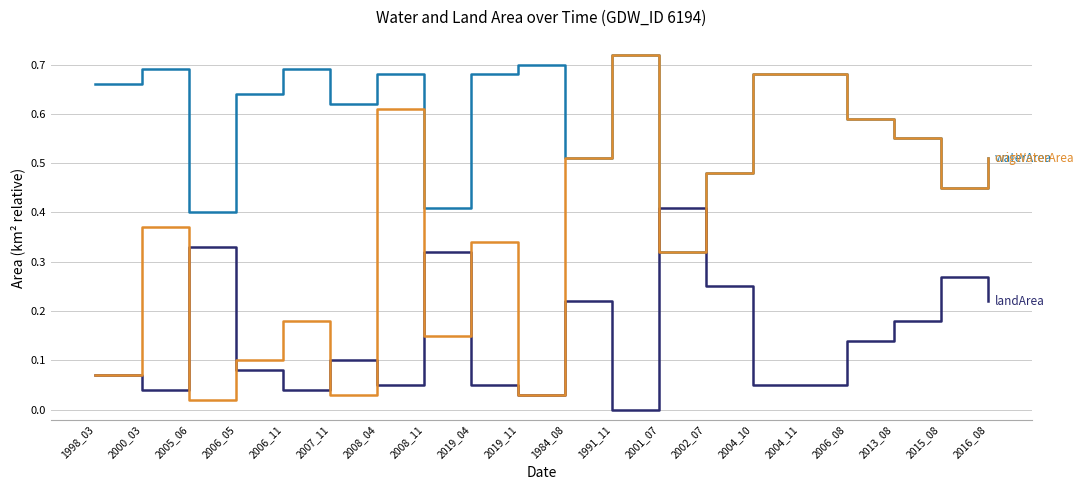

What position from the right is 2015_08?

2